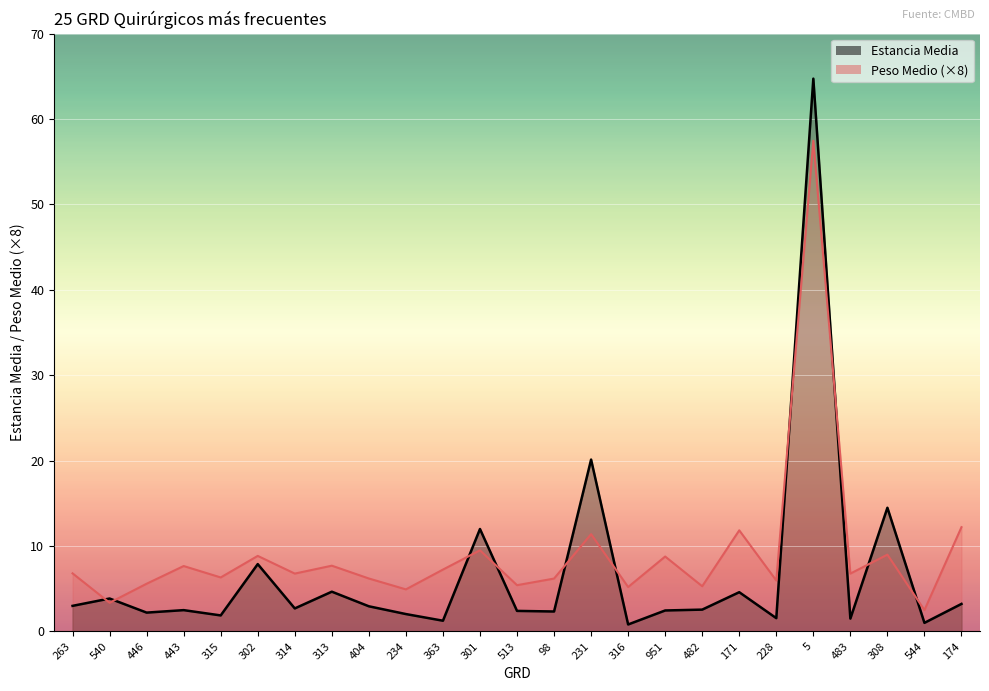

What is the spread (max minus min) of values at 404?

3.3